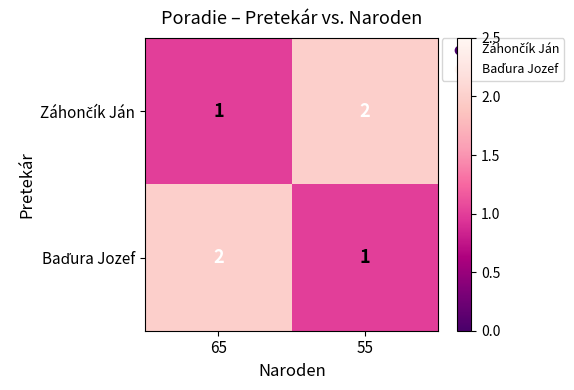

What is the total value across all series at 65?

3